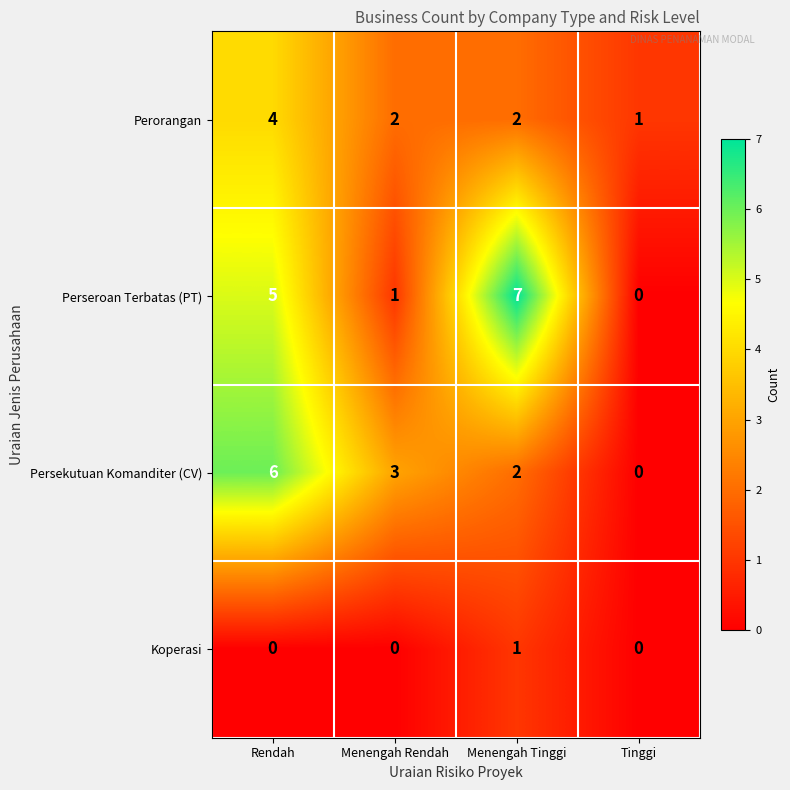

What is the sum of all Persekutuan Komanditer (CV) values?

11